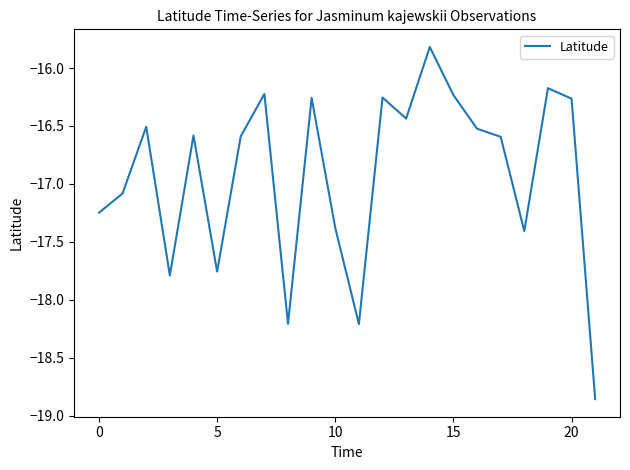

What is the difference between the maximum and minimum values?

3.0